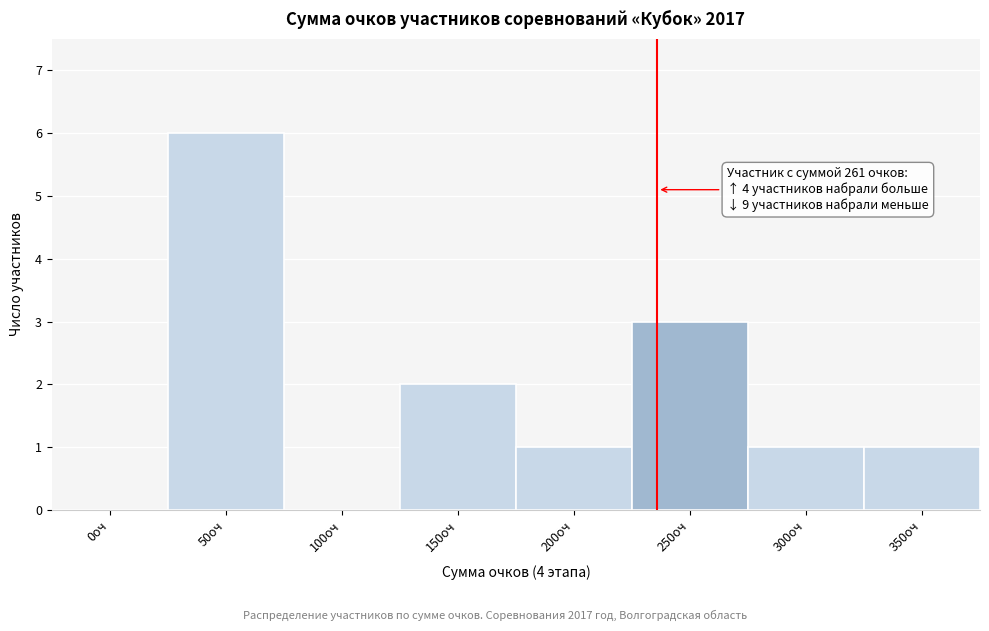

Reading left to right, extract all data points from this chart.

0оч=0	50оч=6	100оч=0	150оч=2	200оч=1	250оч=3	300оч=1	350оч=1